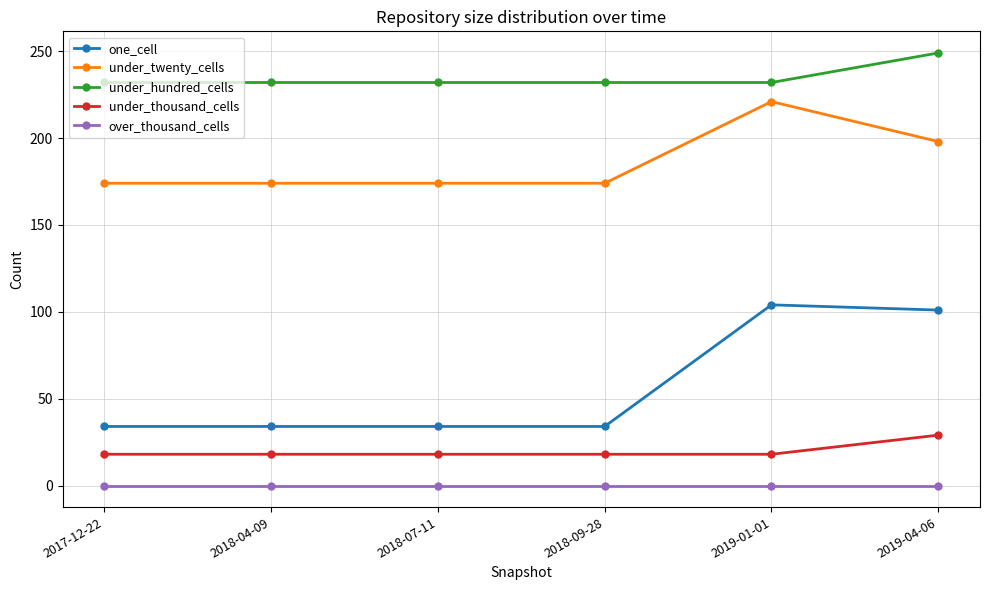

At 2019-04-06, list the series in order from smallest to largest.

over_thousand_cells, under_thousand_cells, one_cell, under_twenty_cells, under_hundred_cells